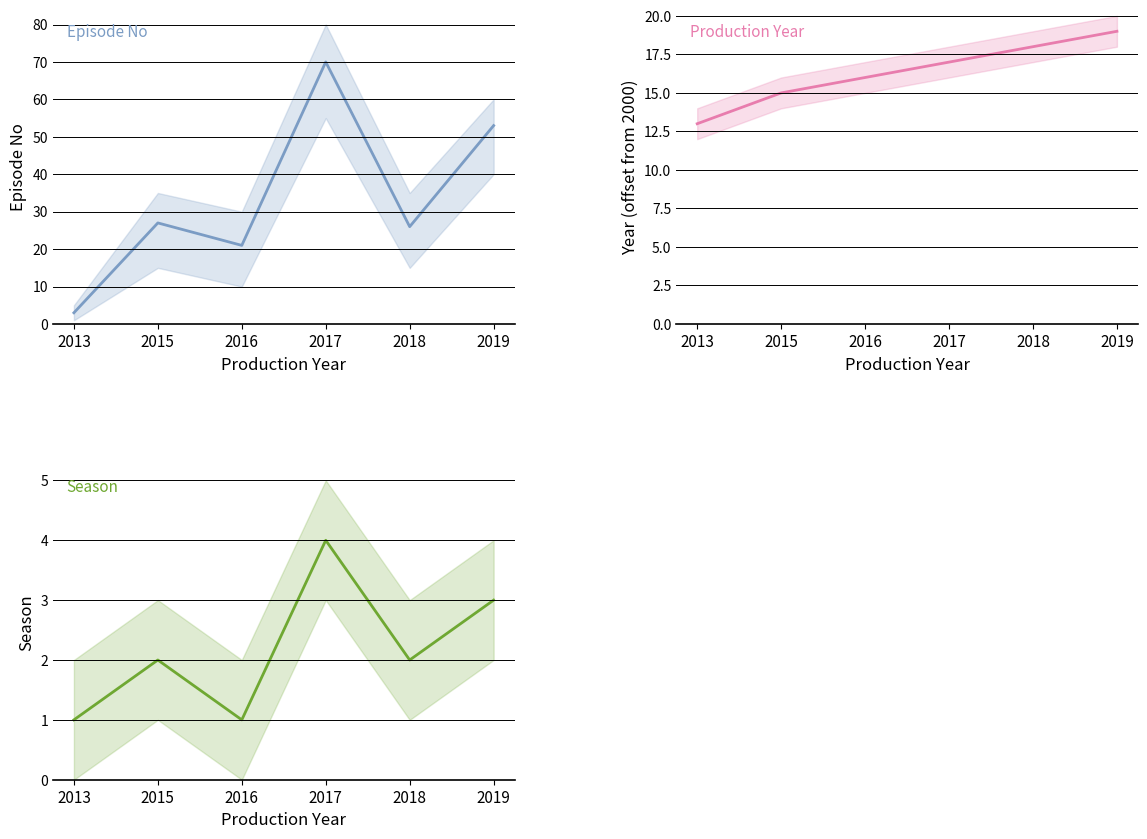

How many data points does each series have?

6